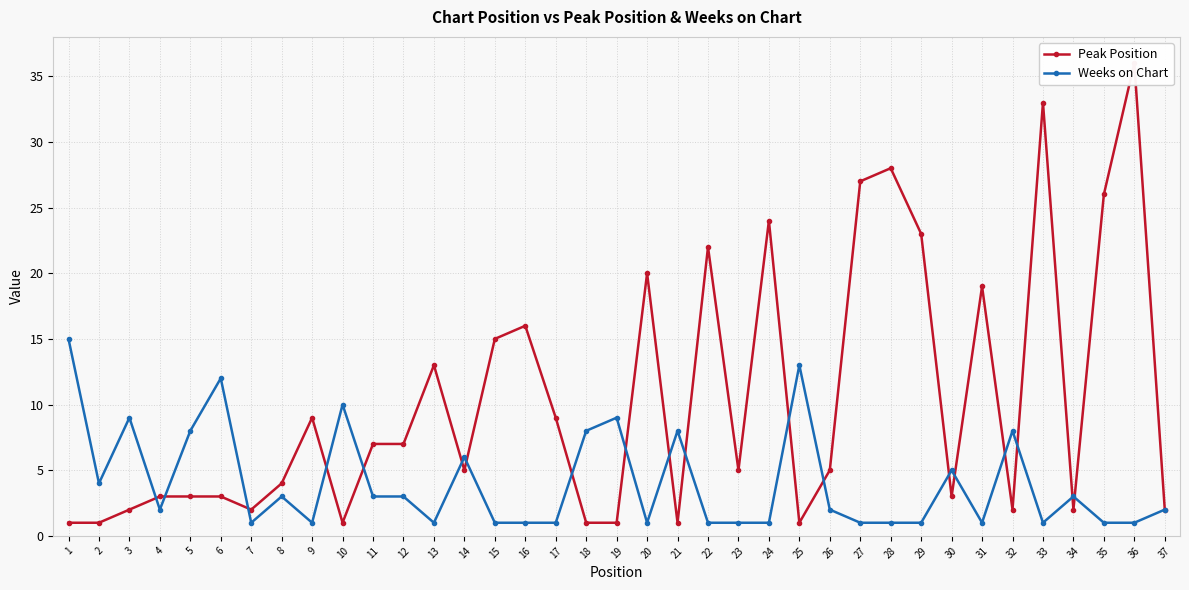

How many times do Weeks on Chart and Peak Position cross each other?

19